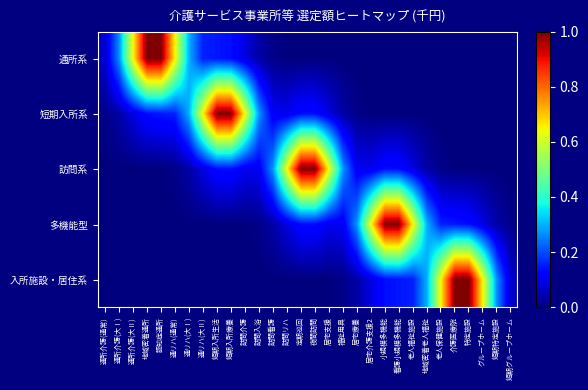

Reading right to left, extract all data points from this chart.

通所系: 短期グループホーム=0.0	短期特定施設=0.0	グループホーム=0.0	特定施設=0.0	介護医療院=0.0	老人保健施設=0.0	地域密着老人福祉=0.0	老人福祉施設=0.0	看護小規模多機能=0.0	小規模多機能=0.0	居宅介護支援2=0.0	居宅療養=0.0	福祉用具=0.0	居宅支援=0.0	夜間訪問=0.0	定期巡回=0.0	訪問リハ=0.0	訪問看護=0.0	訪問入浴=0.0	訪問介護=0.1	短期入所療養=0.1	短期入所生活=0.1	通リハ(大Ⅱ)=0.2	通リハ(大Ⅰ)=0.3	通リハ(通常)=0.6	認知症通所=1.0	地域密着通所=1.0	通所介護(大Ⅱ)=0.6	通所介護(大Ⅰ)=0.3	通所介護(通常)=0.1
短期入所系: 短期グループホーム=0.0	短期特定施設=0.0	グループホーム=0.0	特定施設=0.0	介護医療院=0.0	老人保健施設=0.0	地域密着老人福祉=0.0	老人福祉施設=0.0	看護小規模多機能=0.0	小規模多機能=0.0	居宅介護支援2=0.0	居宅療養=0.0	福祉用具=0.0	居宅支援=0.1	夜間訪問=0.1	定期巡回=0.1	訪問リハ=0.1	訪問看護=0.1	訪問入浴=0.3	訪問介護=0.6	短期入所療養=1.0	短期入所生活=1.0	通リハ(大Ⅱ)=0.6	通リハ(大Ⅰ)=0.3	通リハ(通常)=0.2	認知症通所=0.1	地域密着通所=0.1	通所介護(大Ⅱ)=0.1	通所介護(大Ⅰ)=0.0	通所介護(通常)=0.0
訪問系: 短期グループホーム=0.0	短期特定施設=0.0	グループホーム=0.0	特定施設=0.0	介護医療院=0.0	老人保健施設=0.0	地域密着老人福祉=0.0	老人福祉施設=0.1	看護小規模多機能=0.1	小規模多機能=0.1	居宅介護支援2=0.1	居宅療養=0.1	福祉用具=0.3	居宅支援=0.6	夜間訪問=1.0	定期巡回=1.0	訪問リハ=0.6	訪問看護=0.3	訪問入浴=0.1	訪問介護=0.1	短期入所療養=0.1	短期入所生活=0.1	通リハ(大Ⅱ)=0.1	通リハ(大Ⅰ)=0.0	通リハ(通常)=0.0	認知症通所=0.0	地域密着通所=0.0	通所介護(大Ⅱ)=0.0	通所介護(大Ⅰ)=0.0	通所介護(通常)=0.0
多機能型: 短期グループホーム=0.0	短期特定施設=0.0	グループホーム=0.1	特定施設=0.1	介護医療院=0.1	老人保健施設=0.2	地域密着老人福祉=0.3	老人福祉施設=0.6	看護小規模多機能=1.0	小規模多機能=1.0	居宅介護支援2=0.6	居宅療養=0.3	福祉用具=0.1	居宅支援=0.1	夜間訪問=0.1	定期巡回=0.1	訪問リハ=0.1	訪問看護=0.0	訪問入浴=0.0	訪問介護=0.0	短期入所療養=0.0	短期入所生活=0.0	通リハ(大Ⅱ)=0.0	通リハ(大Ⅰ)=0.0	通リハ(通常)=0.0	認知症通所=0.0	地域密着通所=0.0	通所介護(大Ⅱ)=0.0	通所介護(大Ⅰ)=0.0	通所介護(通常)=0.0
入所施設・居住系: 短期グループホーム=0.1	短期特定施設=0.3	グループホーム=0.6	特定施設=1.0	介護医療院=1.0	老人保健施設=0.6	地域密着老人福祉=0.3	老人福祉施設=0.2	看護小規模多機能=0.1	小規模多機能=0.1	居宅介護支援2=0.1	居宅療養=0.0	福祉用具=0.0	居宅支援=0.0	夜間訪問=0.0	定期巡回=0.0	訪問リハ=0.0	訪問看護=0.0	訪問入浴=0.0	訪問介護=0.0	短期入所療養=0.0	短期入所生活=0.0	通リハ(大Ⅱ)=0.0	通リハ(大Ⅰ)=0.0	通リハ(通常)=0.0	認知症通所=0.0	地域密着通所=0.0	通所介護(大Ⅱ)=0.0	通所介護(大Ⅰ)=0.0	通所介護(通常)=0.0